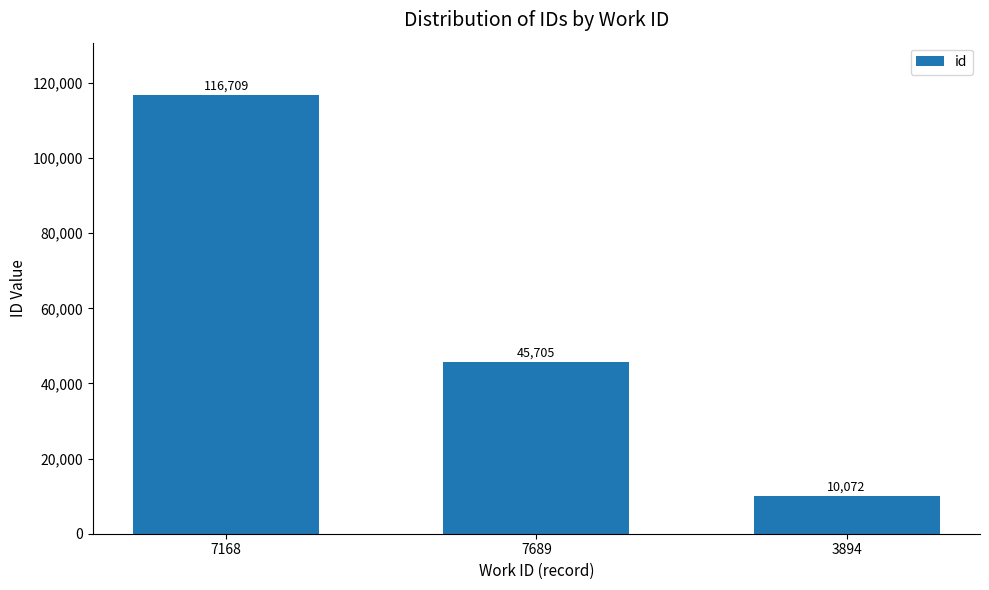

What value does the data have at 3894, to the nearest 10?

10070